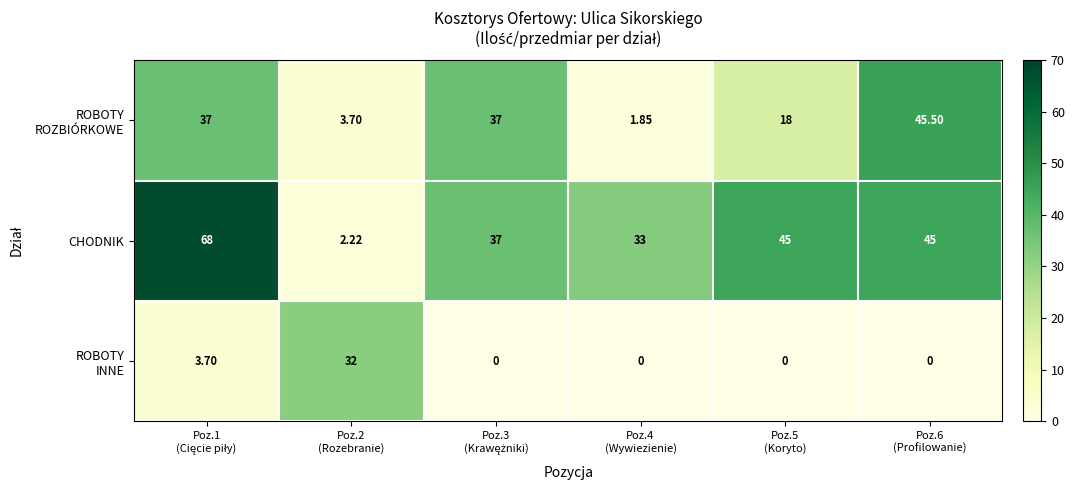

Which series has the largest total across all categories?

CHODNIK